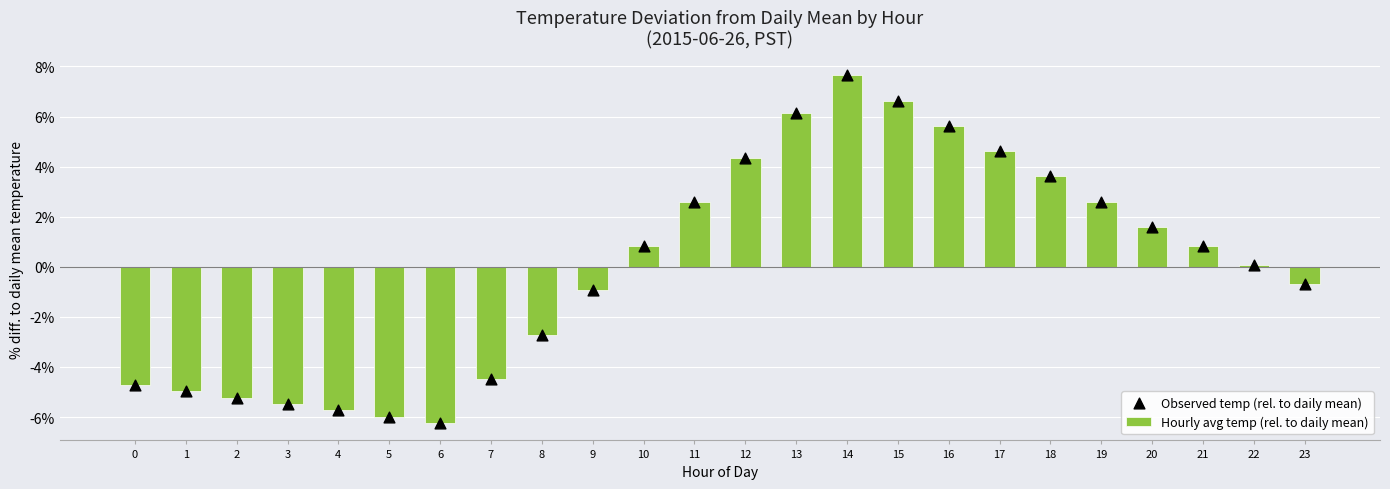

At how many categories does at least one series exceed 0?

13